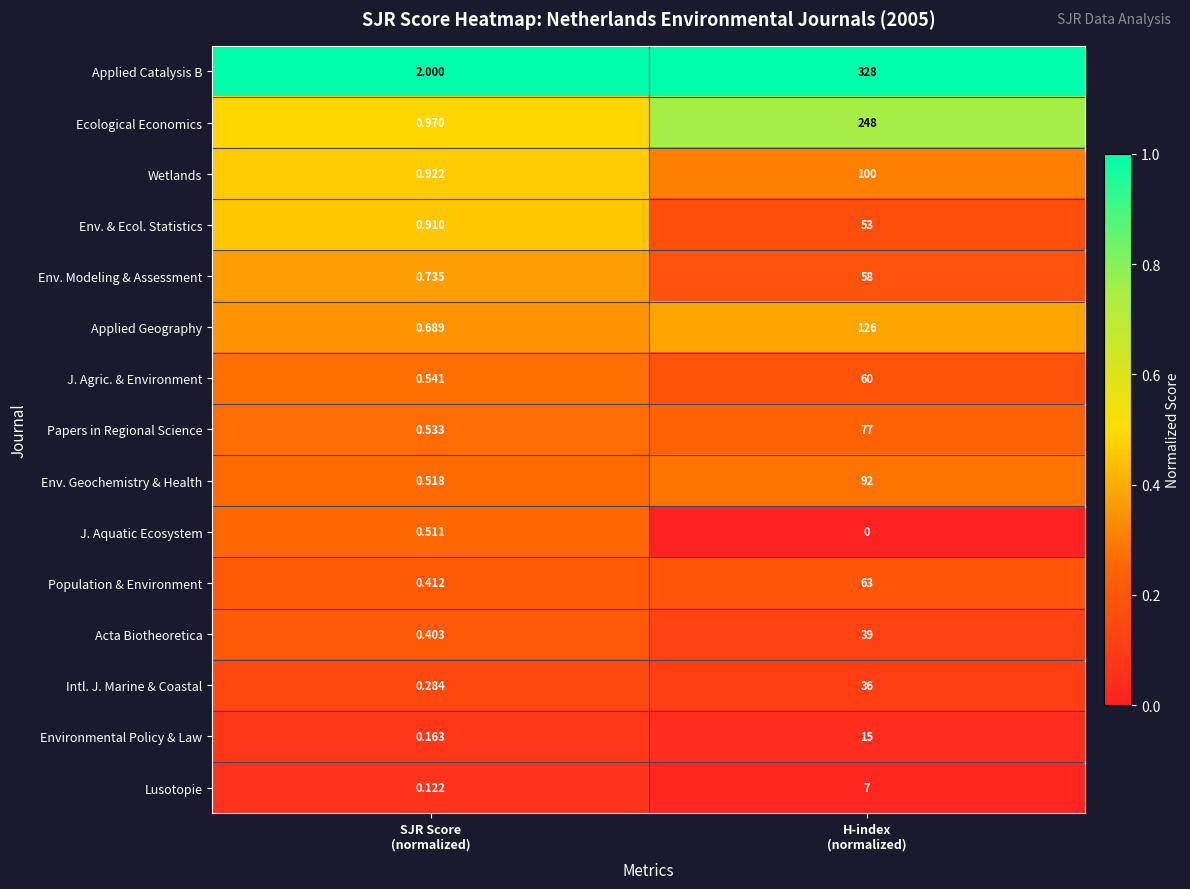

Rank the series by their maximum value, from highest to lowest.

Applied Catalysis B, Ecological Economics, Applied Geography, Wetlands, Env. Geochemistry & Health, Papers in Regional Science, Population & Environment, J. Agric. & Environment, Env. Modeling & Assessment, Env. & Ecol. Statistics, Acta Biotheoretica, Intl. J. Marine & Coastal, Environmental Policy & Law, Lusotopie, J. Aquatic Ecosystem